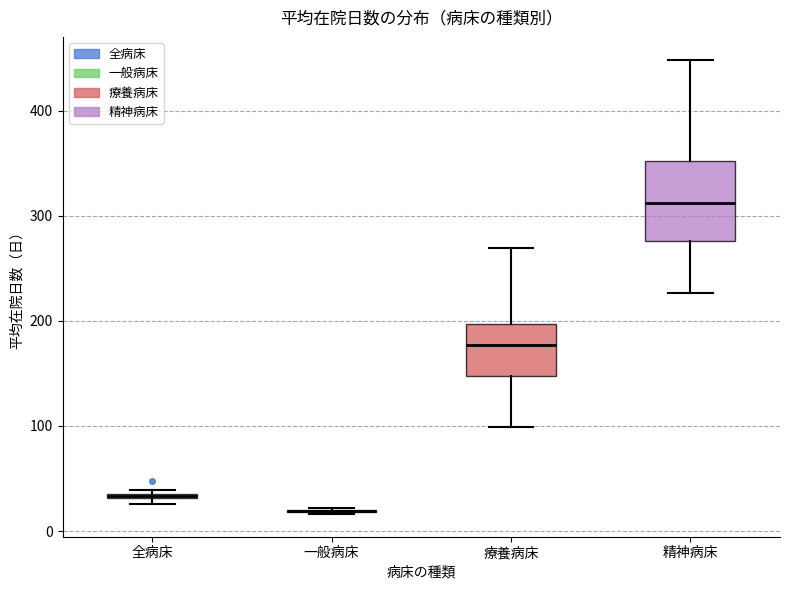

Where is the upper edge of the box for 全病床 on the y-axis? The values are not printed on the chart, so give them approximately, as read against the axis.

40